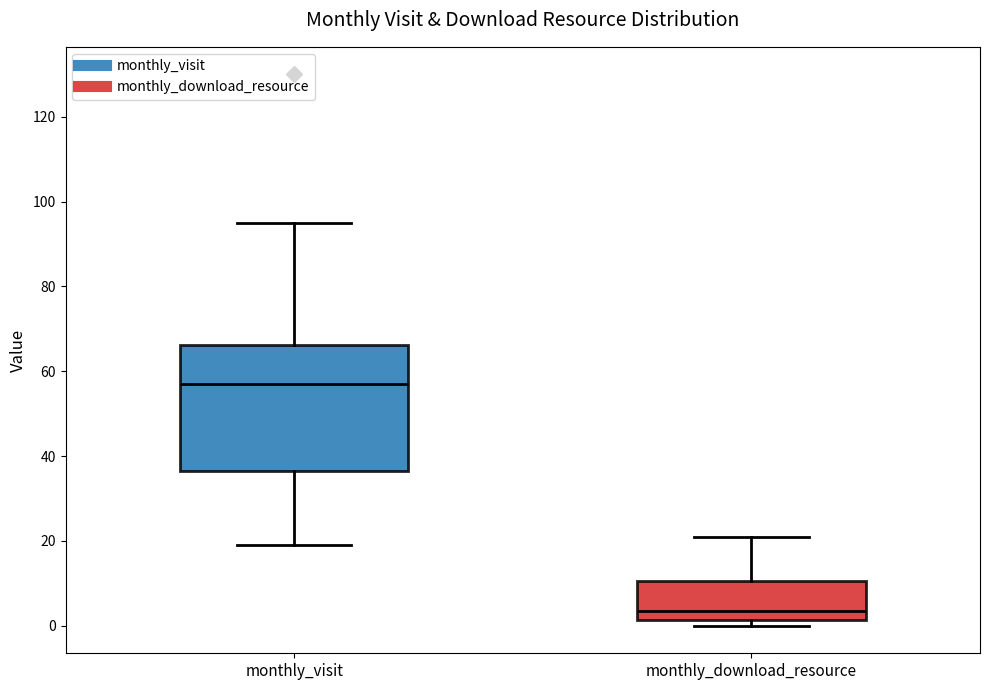

Which box has the lowest median line?

monthly_download_resource